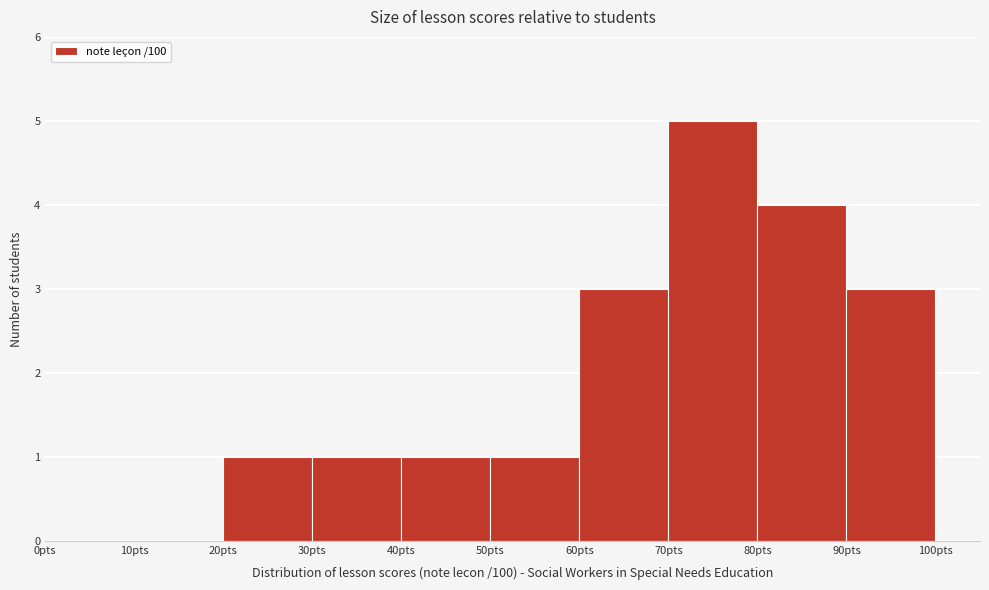

Reading left to right, list every bar in this chart as the range it spans on the x-axis followed by its height. The values are not printed on the chart, so give them approximately, as read against the axis.

0 to 10: 0
10 to 20: 0
20 to 30: 1
30 to 40: 1
40 to 50: 1
50 to 60: 1
60 to 70: 3
70 to 80: 5
80 to 90: 4
90 to 100: 3